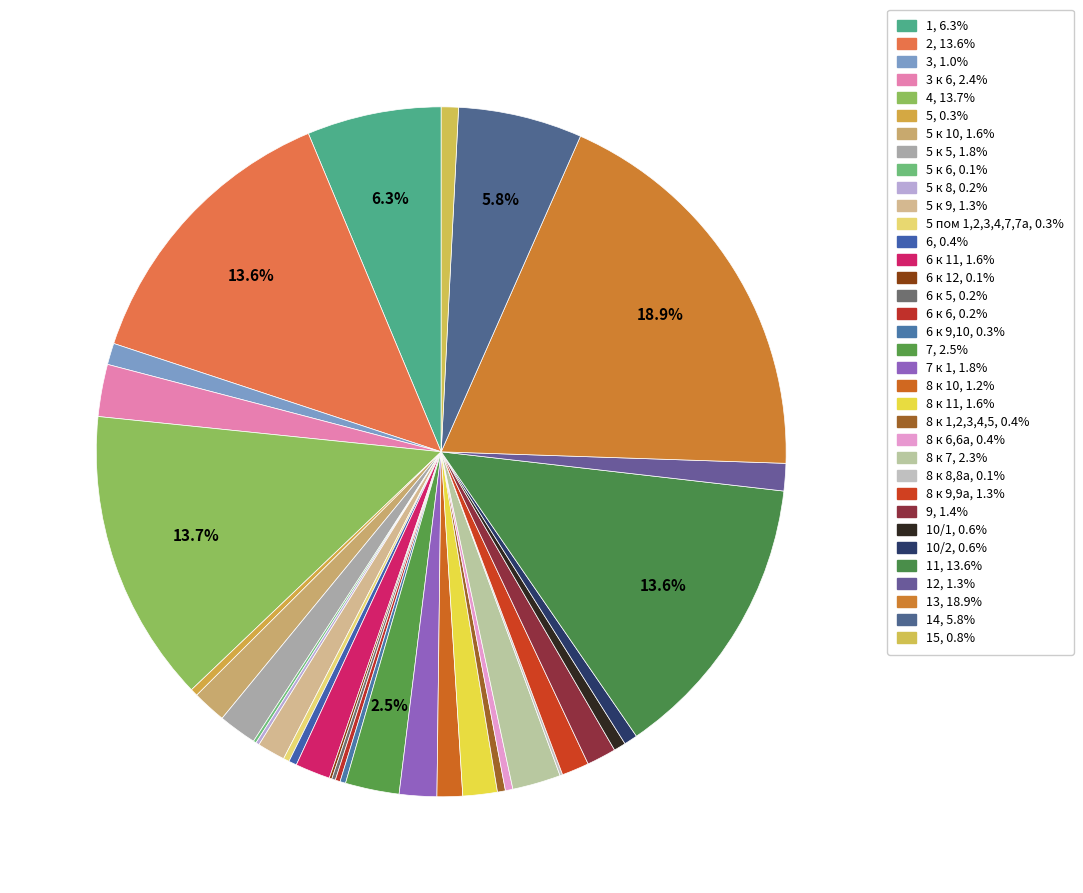

Does any single category account for the majority?

No